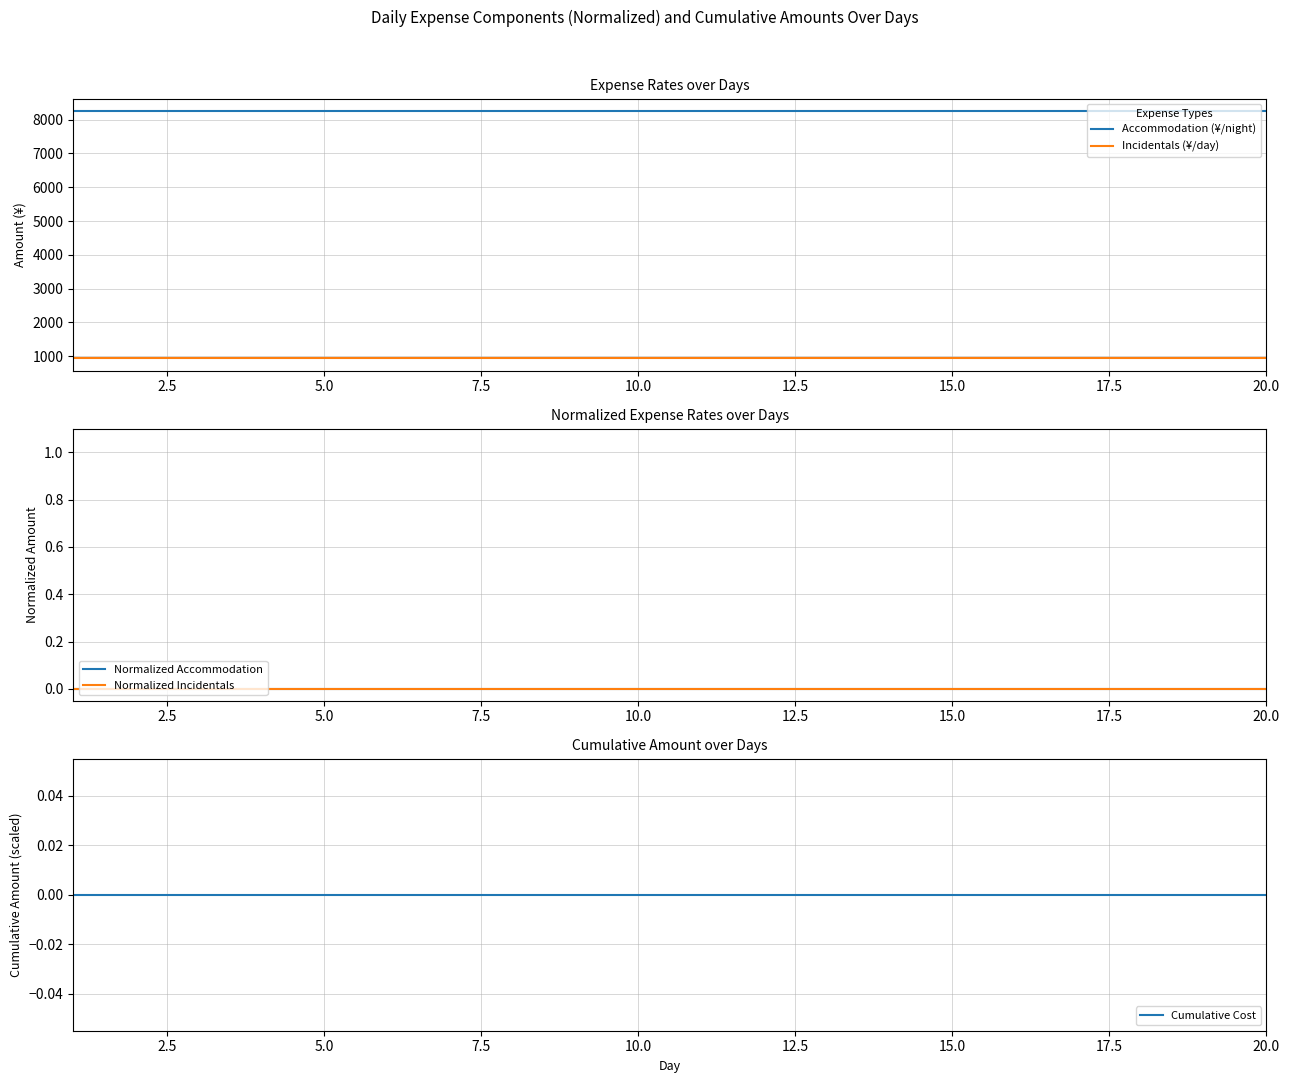

What is the average value of the Incidentals (¥/day) series?

940